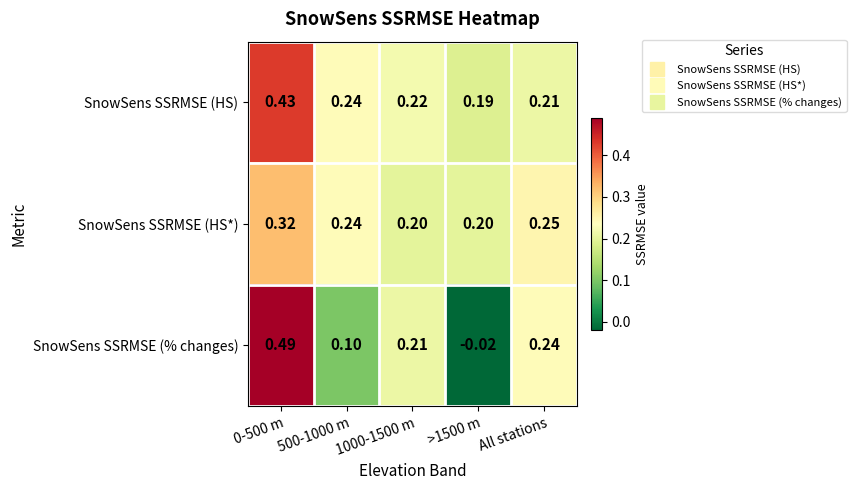

Which series has the largest range (max minus min)?

SnowSens SSRMSE (% changes)